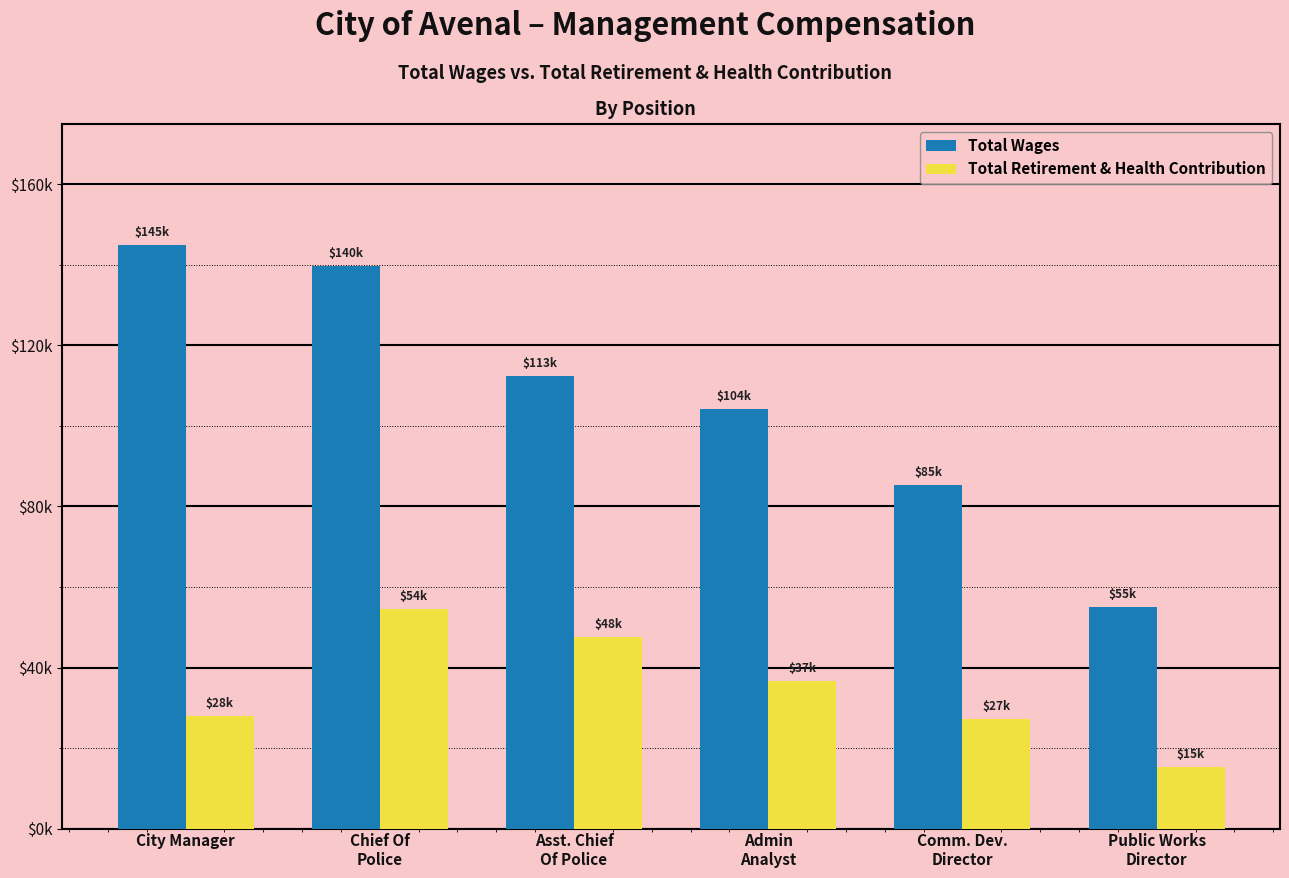

Which series has the largest range (max minus min)?

Total Wages